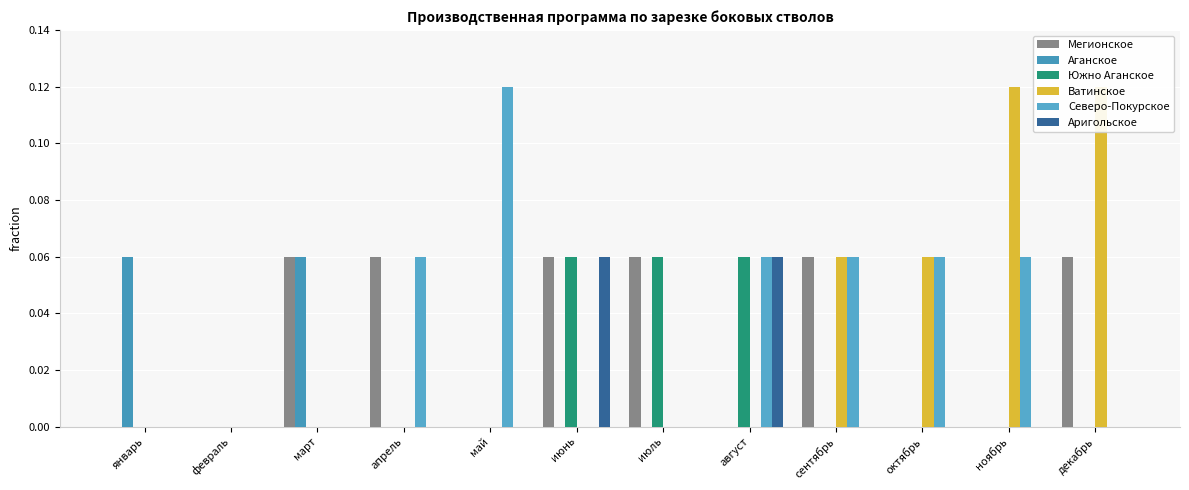

What is the sum of the Северо-Покурское values at январь and ноябрь?

0.1